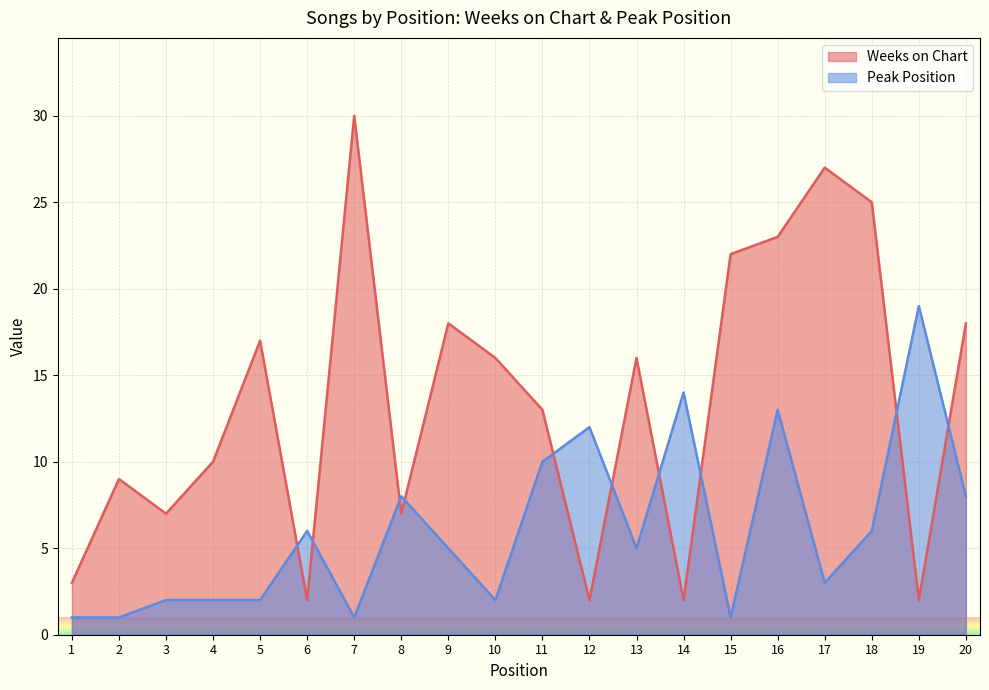

The value of Peak Position at 2 is 1. True or false?

True